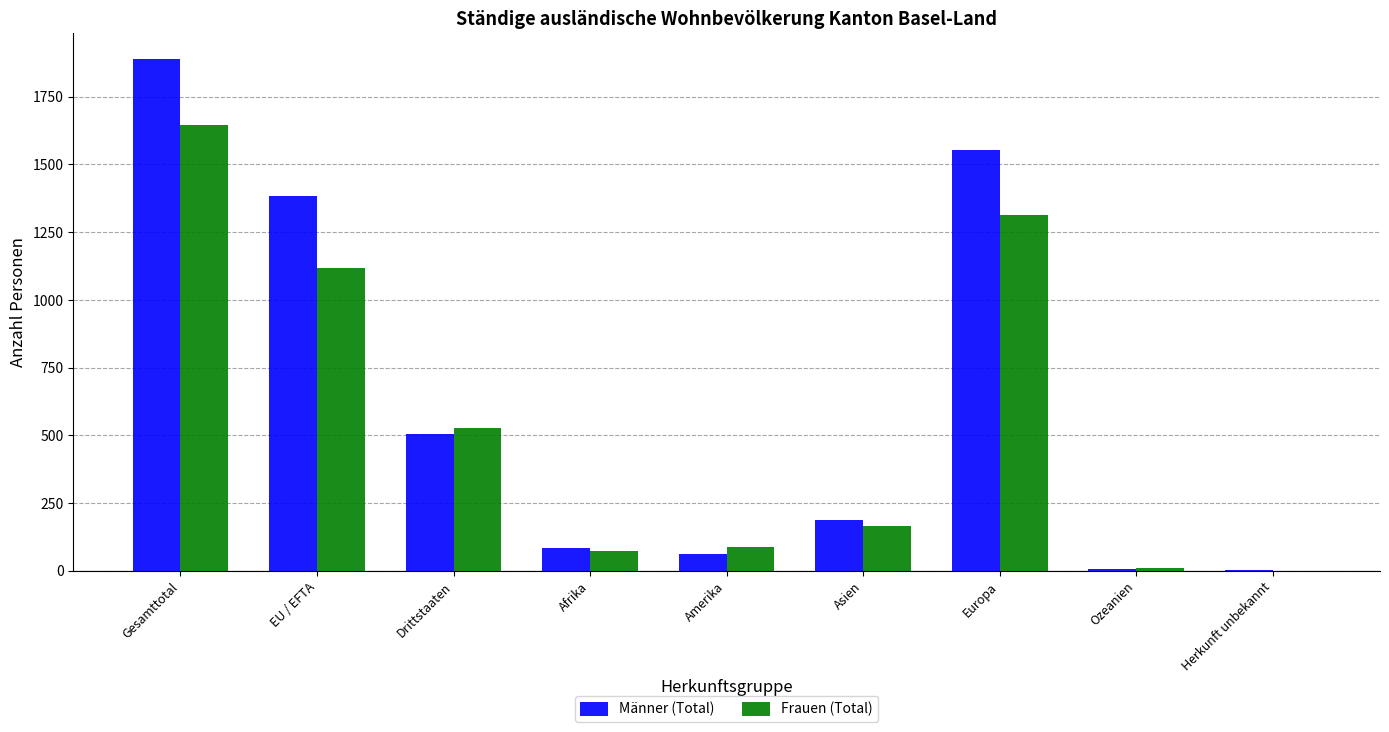

Which series has the largest total across all categories?

Männer (Total)